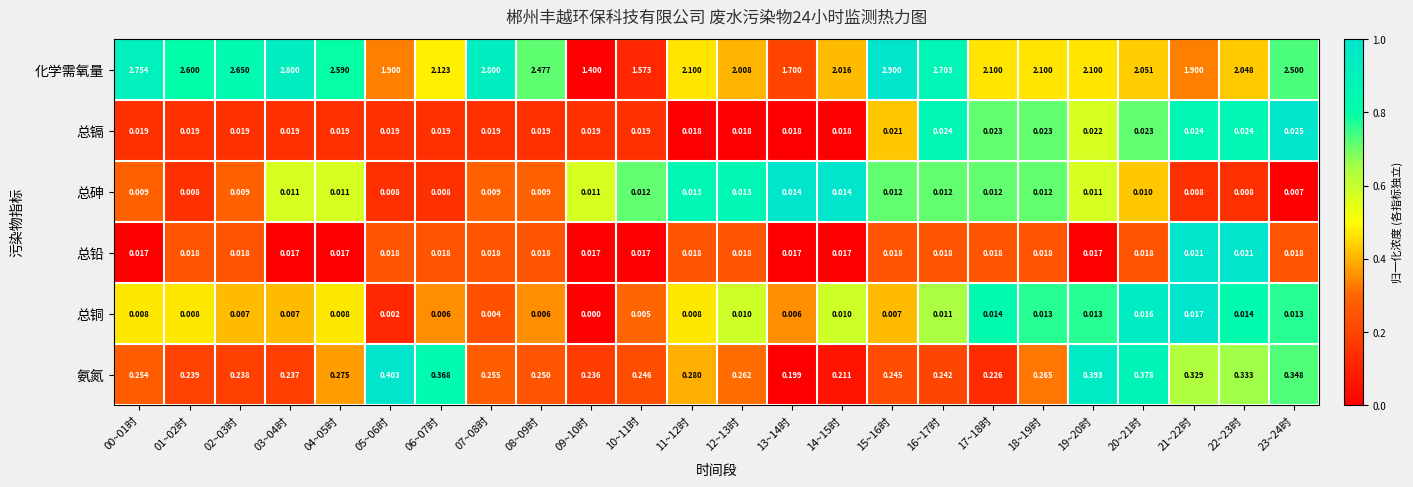

At how many categories does at least one series exceed 0?

24